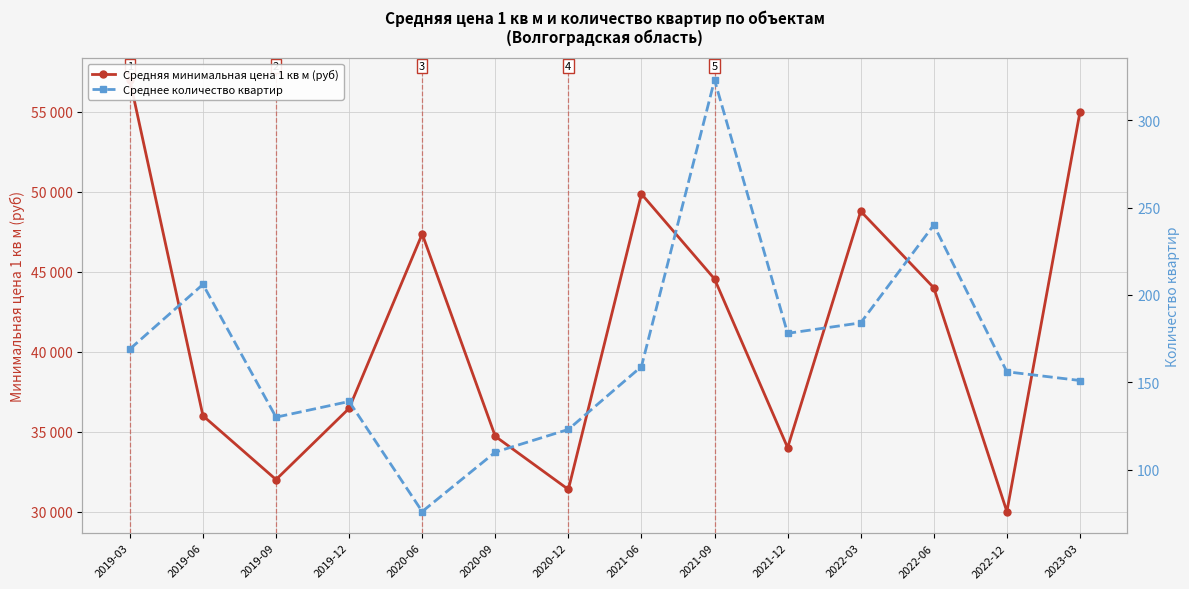

Does the chart display data point markers on the line(s)?

Yes